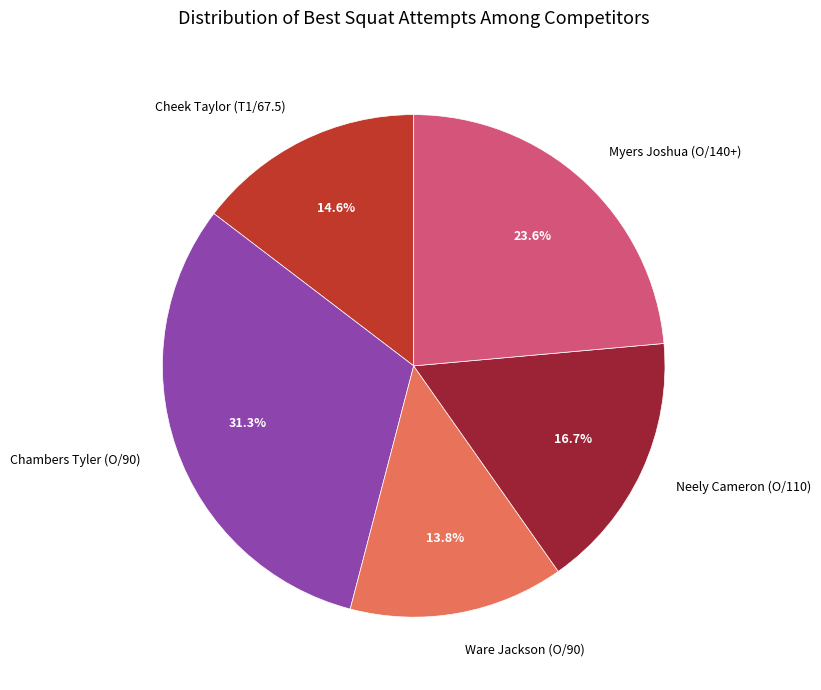

Which category has the biggest portion of the pie?

Chambers Tyler (O/90)